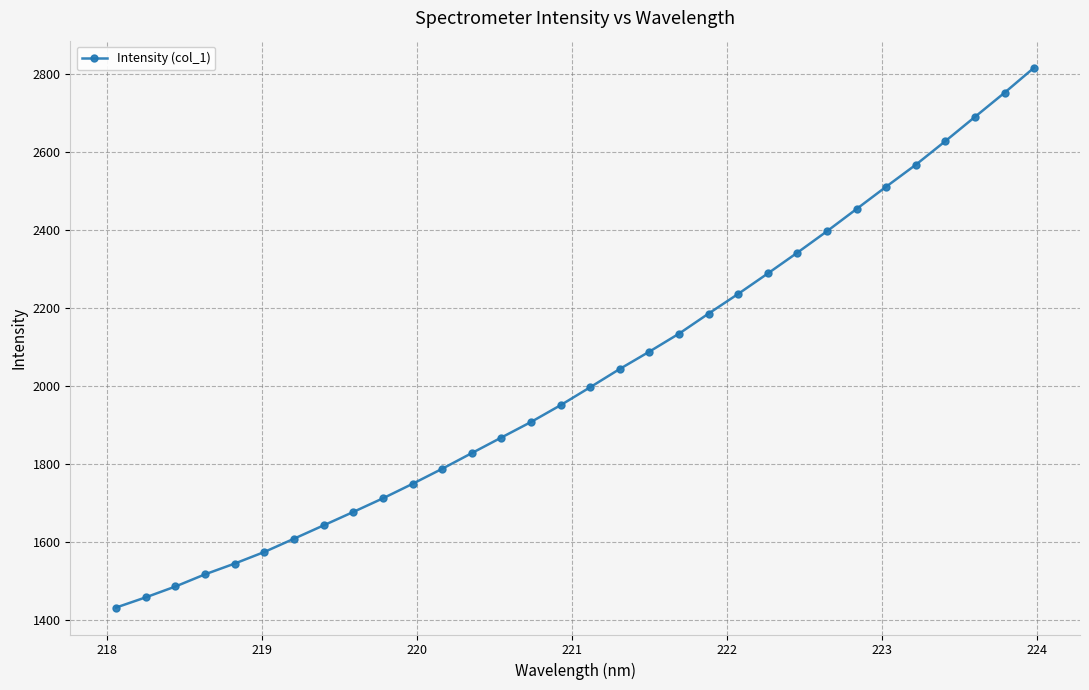

What is the sum of all values?

64878.0